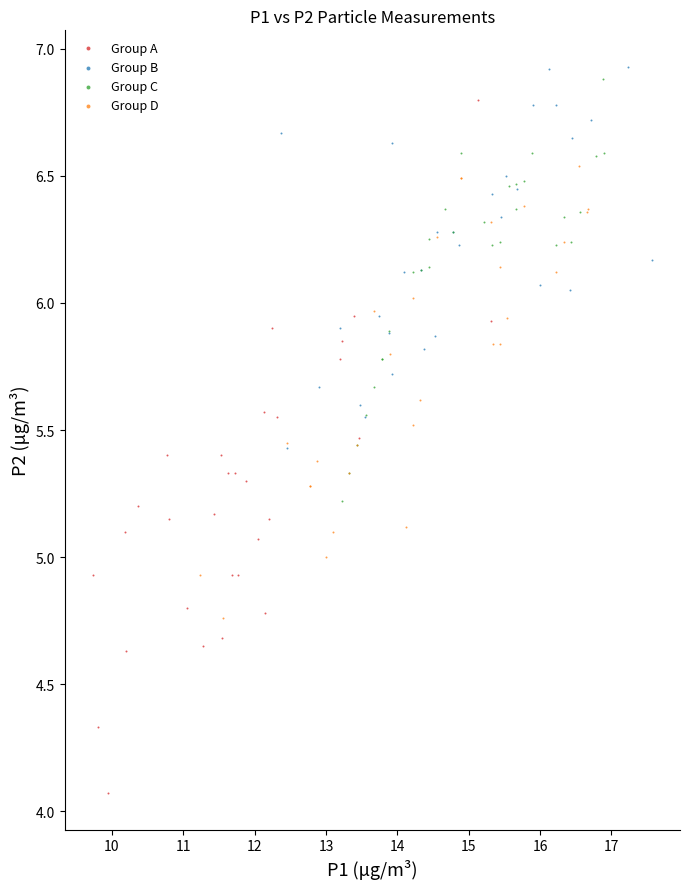

Which series reaches the maximum Y coordinate?

Group B